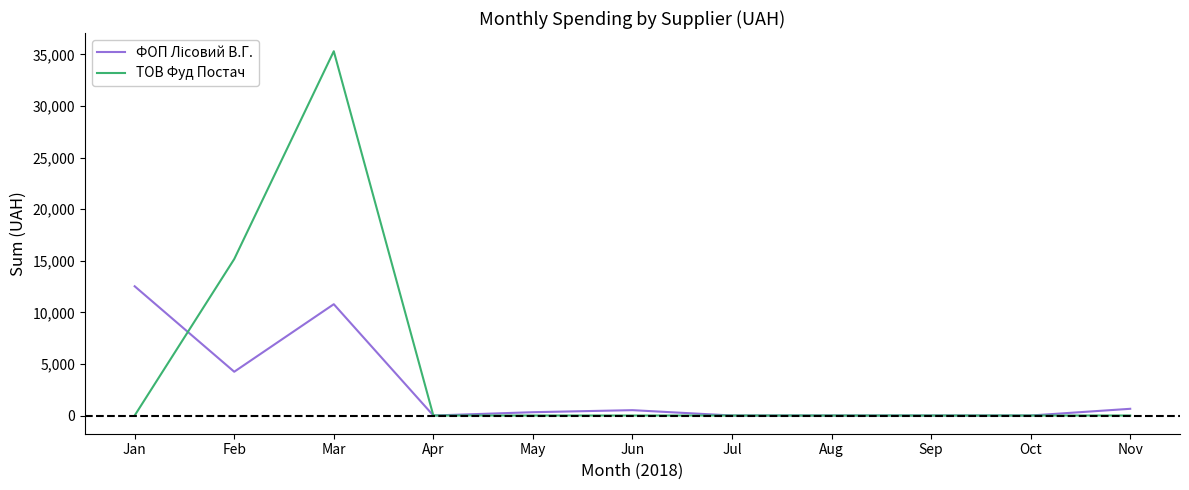

At which category does the chart reach its peak across all series?

Mar